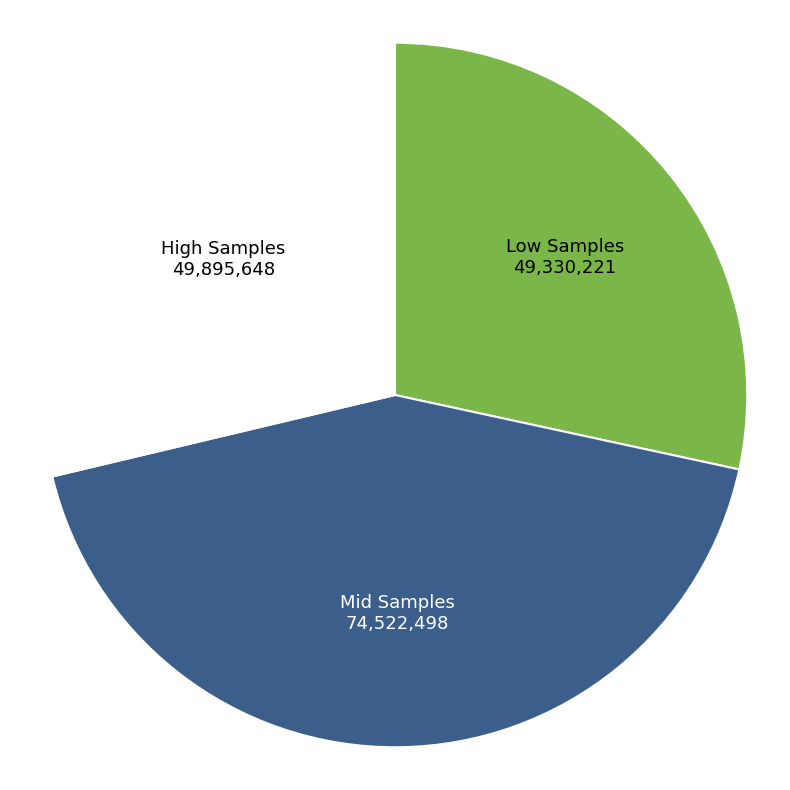

Is there a majority slice in this chart?

No